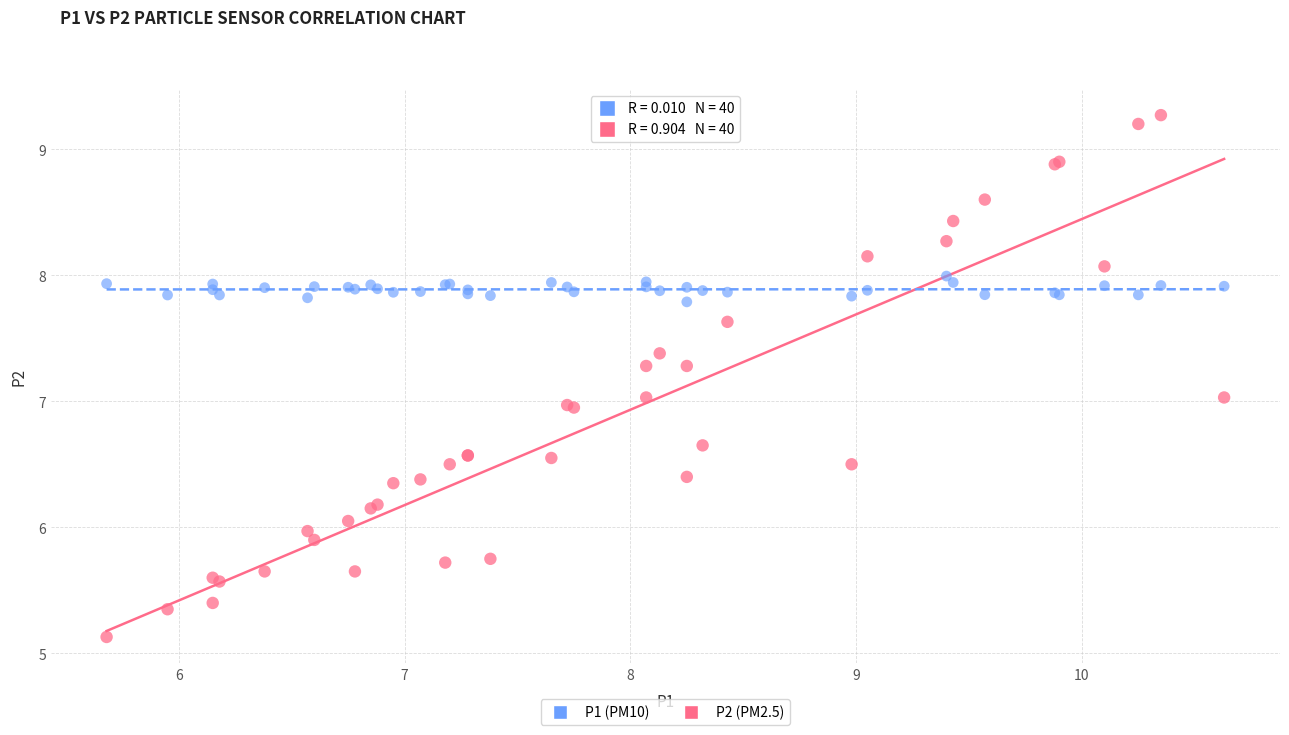

Which series has the largest Y range (max minus min)?

P2 (PM2.5)